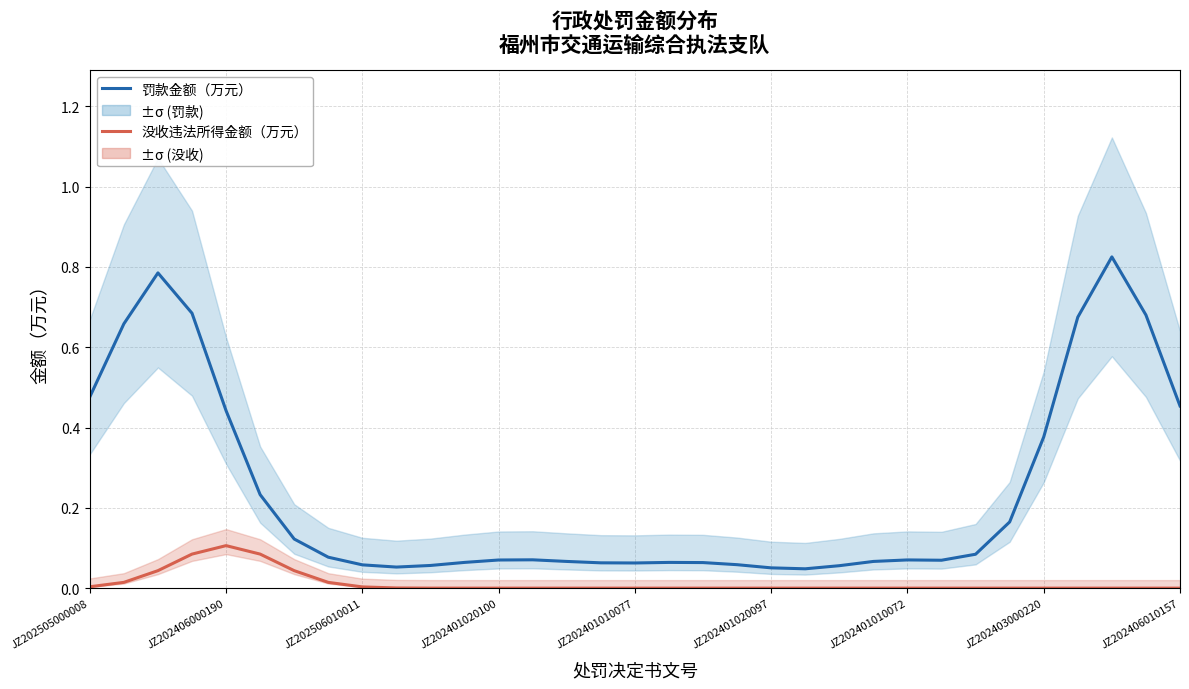

True or false: 没收违法所得金额（万元） has a value of 0.0 at 13.

True